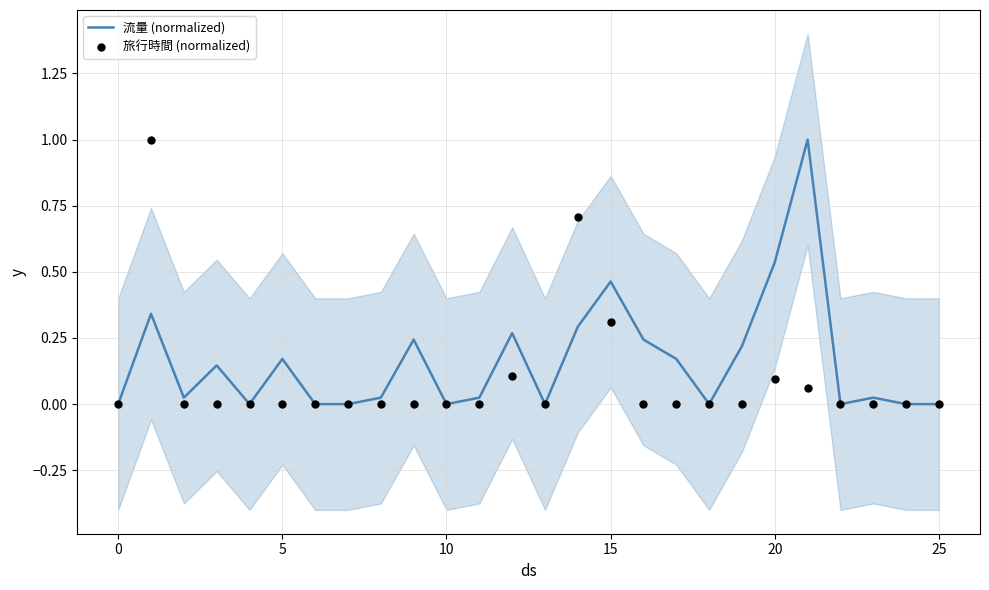

What are all the series names shown in the legend?

流量 (normalized), 旅行時間 (normalized)